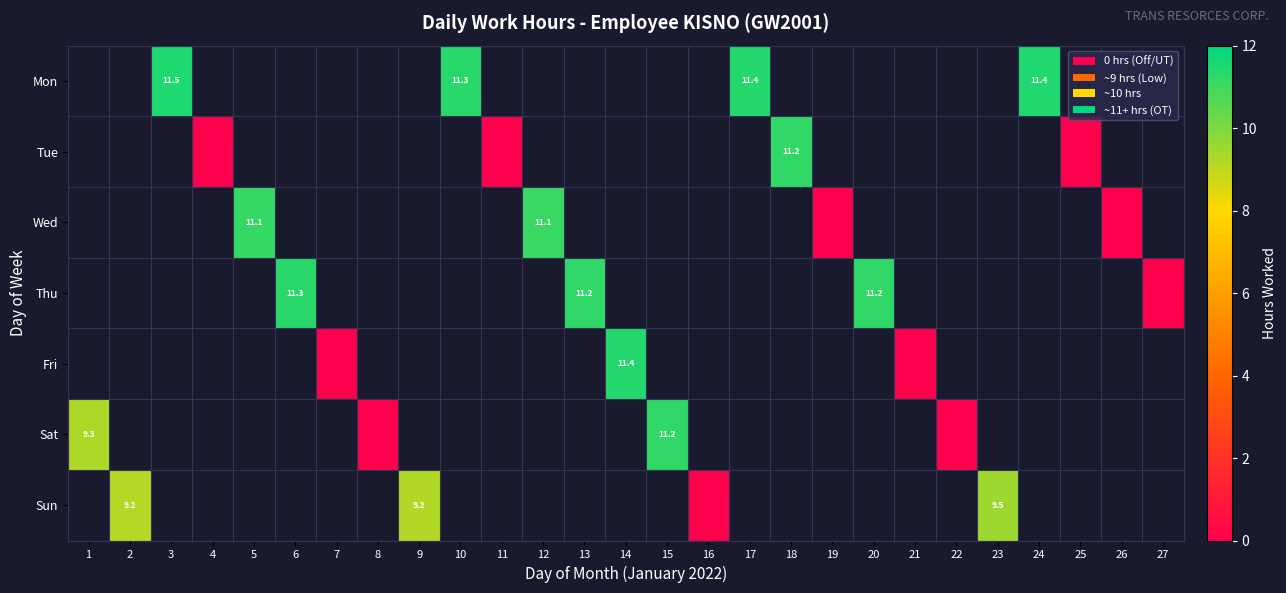

True or false: Sun has a value of 3.2 at 9.

False